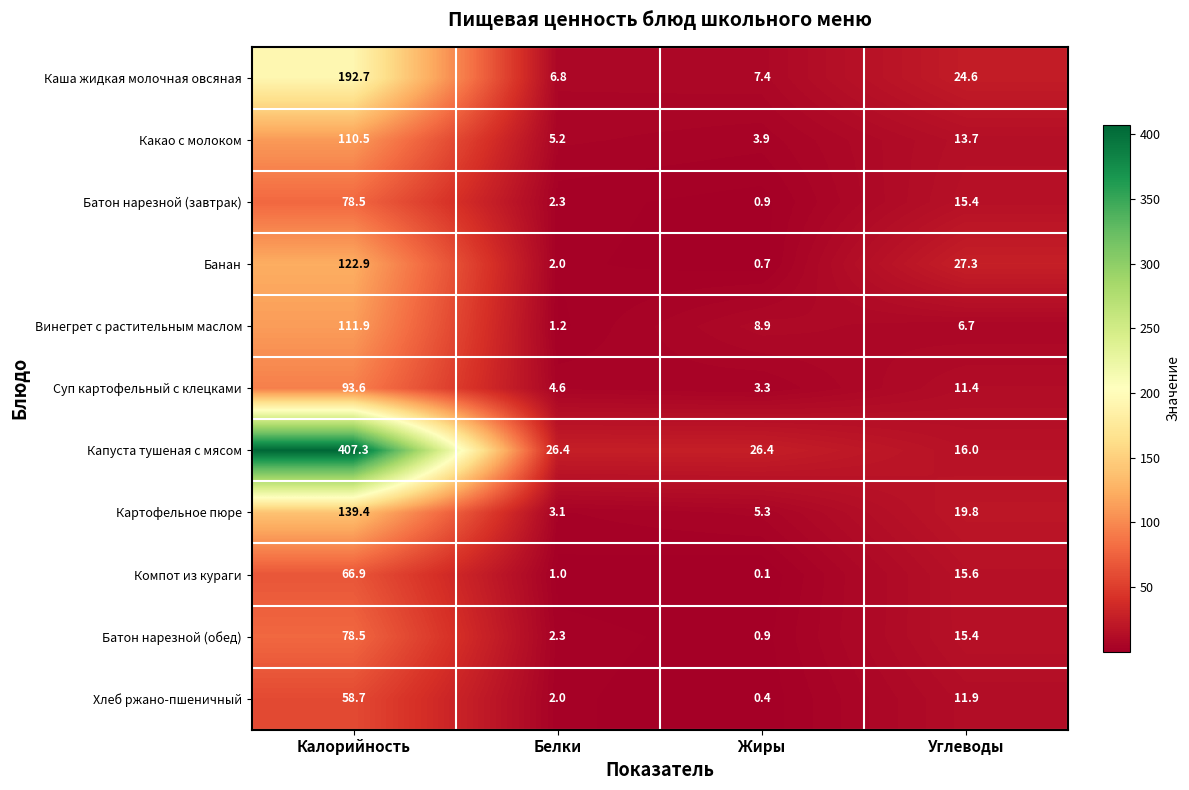

What is the spread (max minus min) of values at Жиры?

26.3